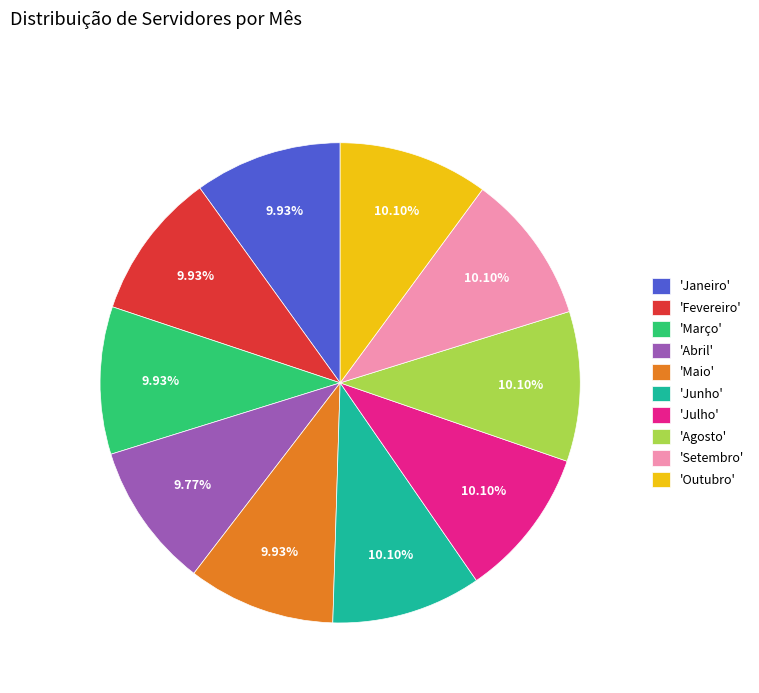

Do 'Agosto' and 'Junho' together represent more than half of the pie?

No